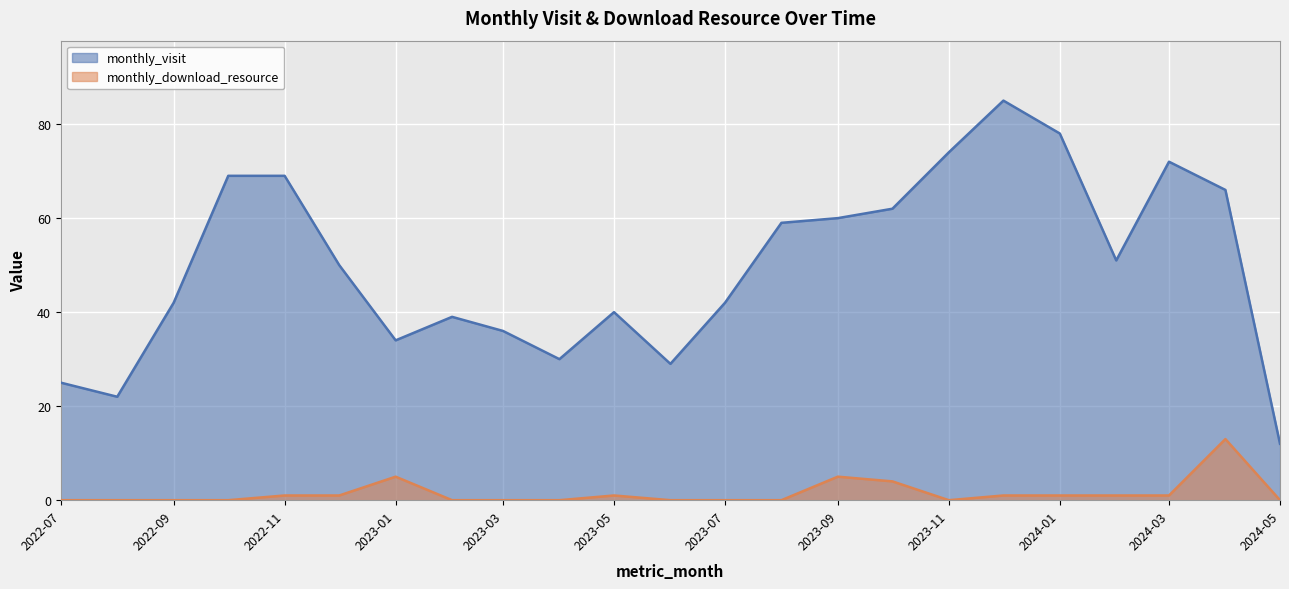

What are all the series names shown in the legend?

monthly_visit, monthly_download_resource